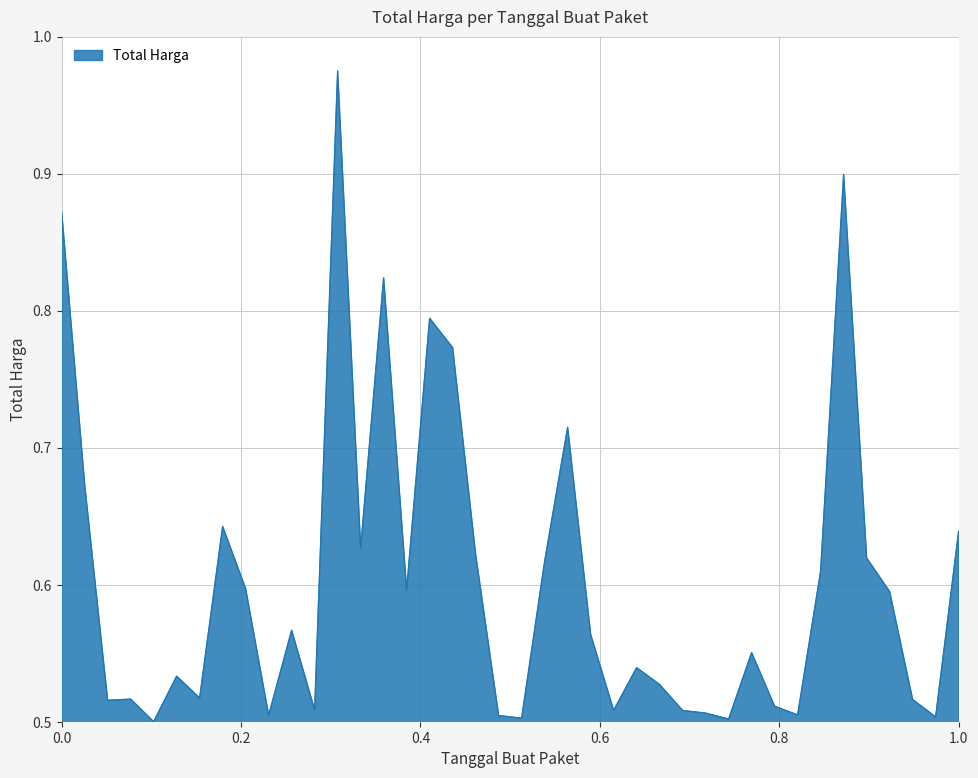

Does the chart display data point markers on the line(s)?

No